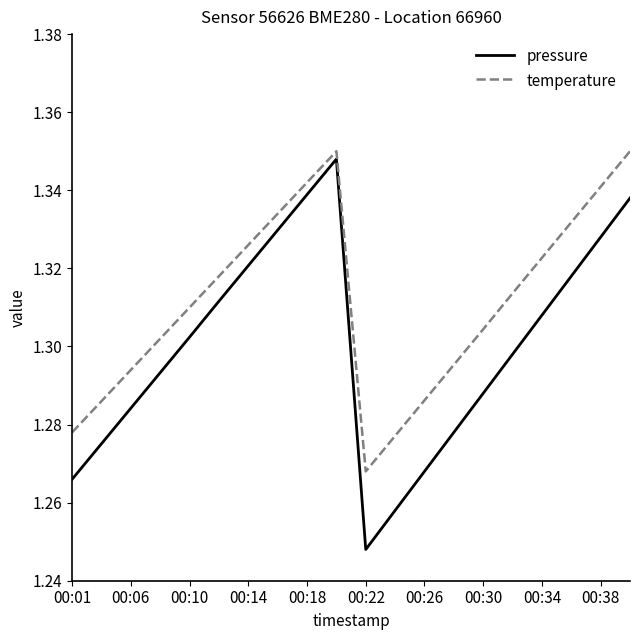

Which series has the largest total across all categories?

temperature